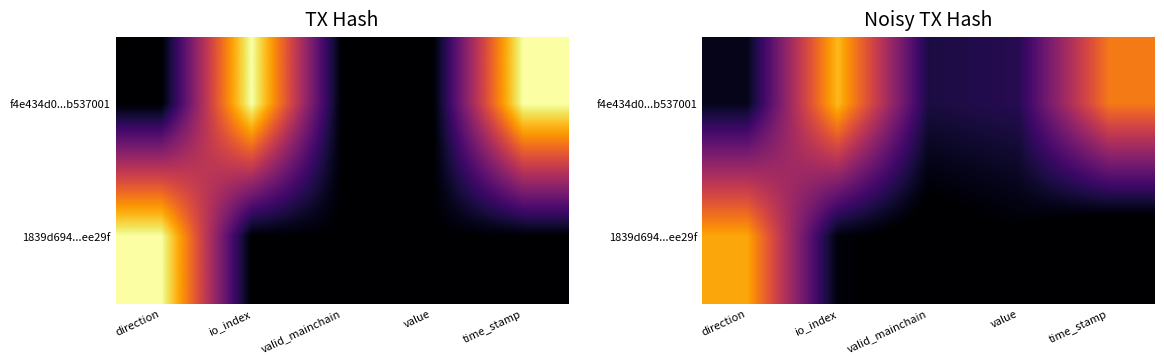

Read the 1839d694...ee29f value at time_stamp.

-0.1